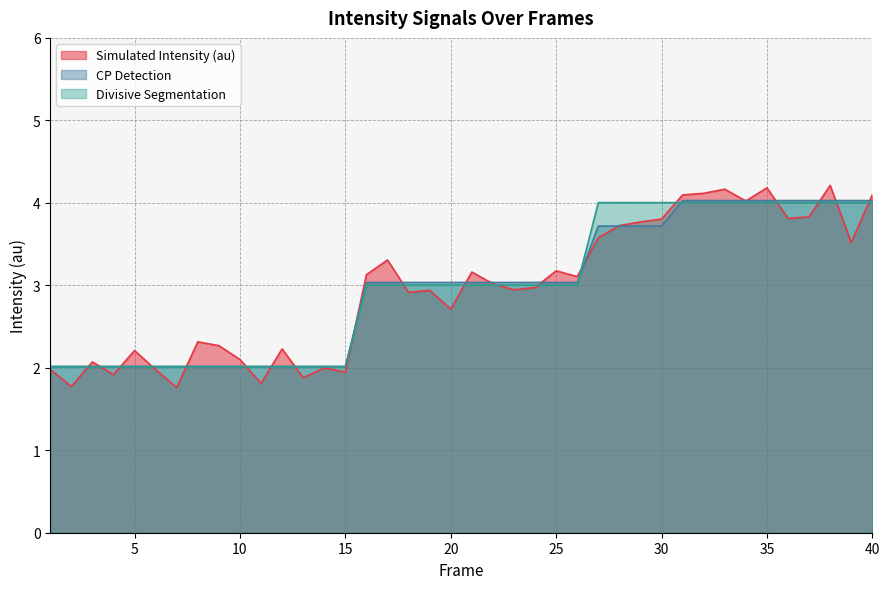

Does the chart have visible grid lines?

Yes